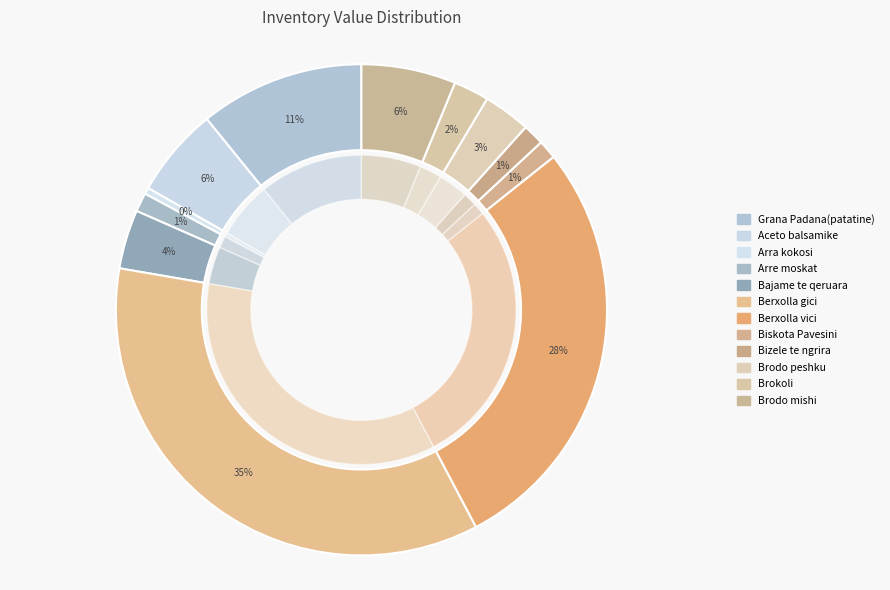

Rank the categories by value from lowest to highest.

Arra kokosi, Arre moskat, Biskota Pavesini, Bizele te ngrira, Brokoli, Brodo peshku, Bajame te qeruara, Aceto balsamike, Brodo mishi, Grana Padana(patatine), Berxolla vici, Berxolla gici